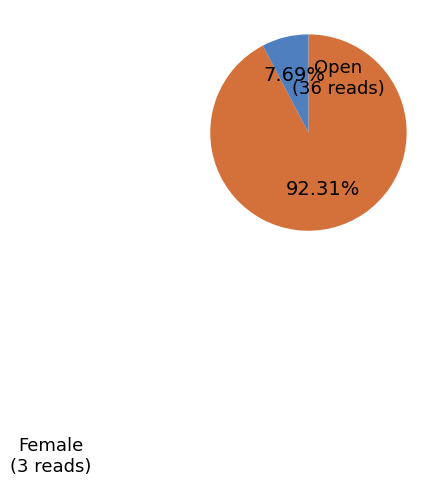

To the nearest percent, what is the combined percentage of Open and Female?

100%